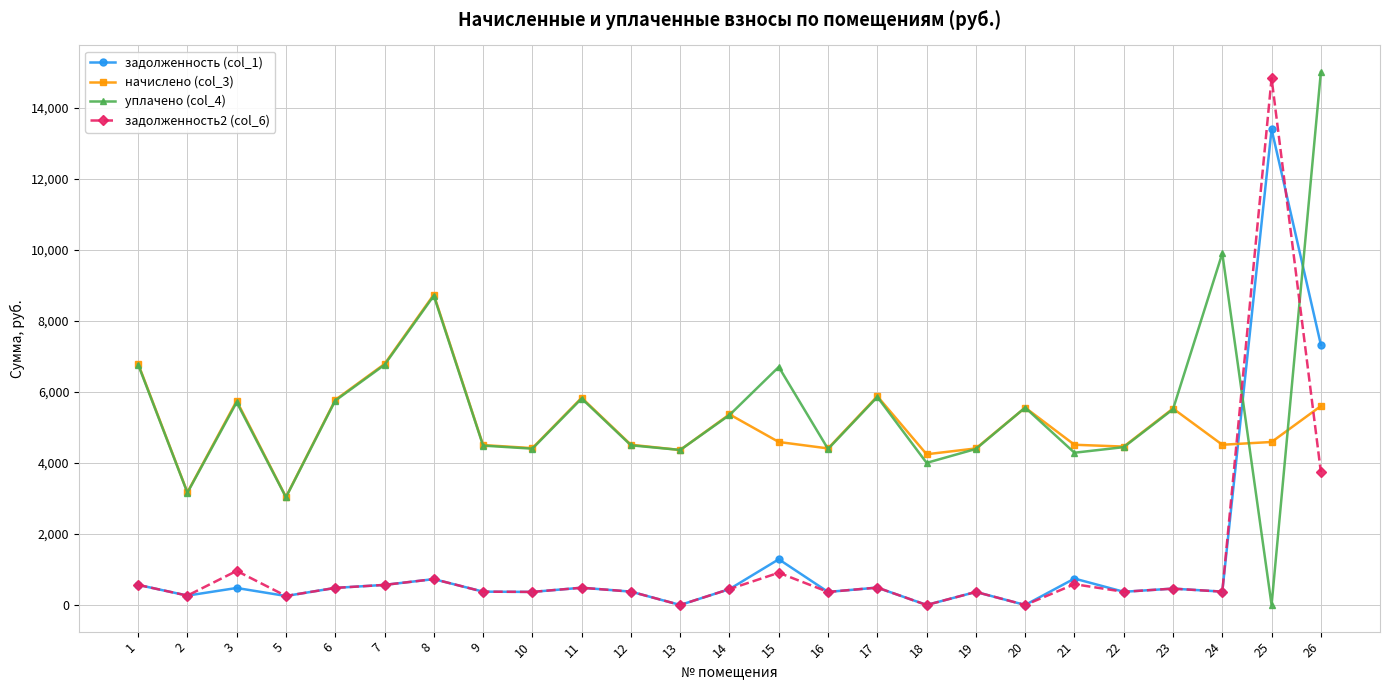

At which label does задолженность2 (col_6) first exceed 447?

1